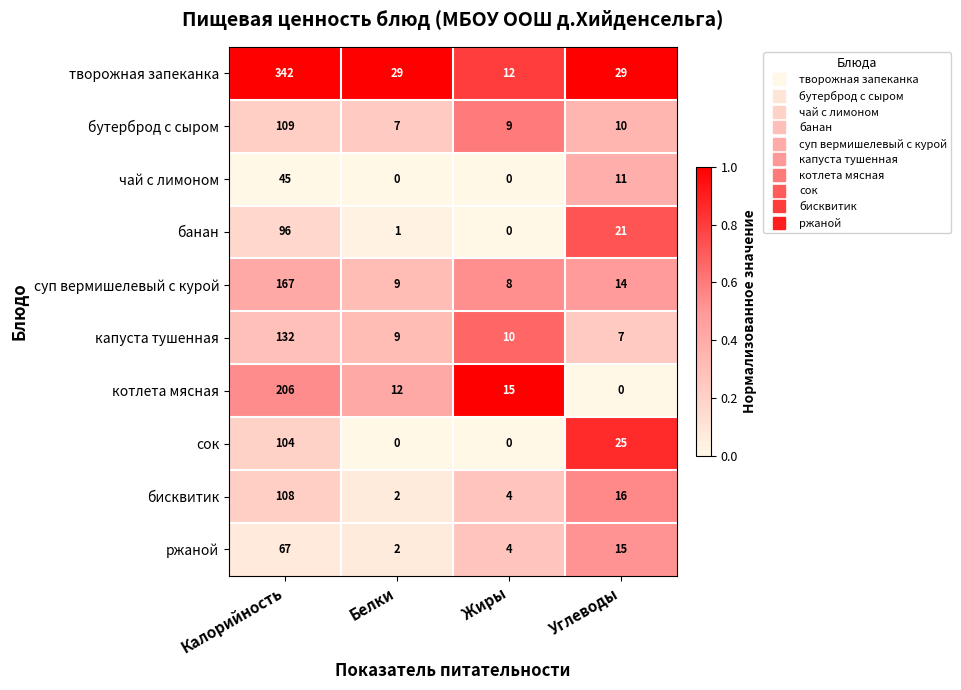

At which label does чай с лимоном reach its peak?

Калорийность